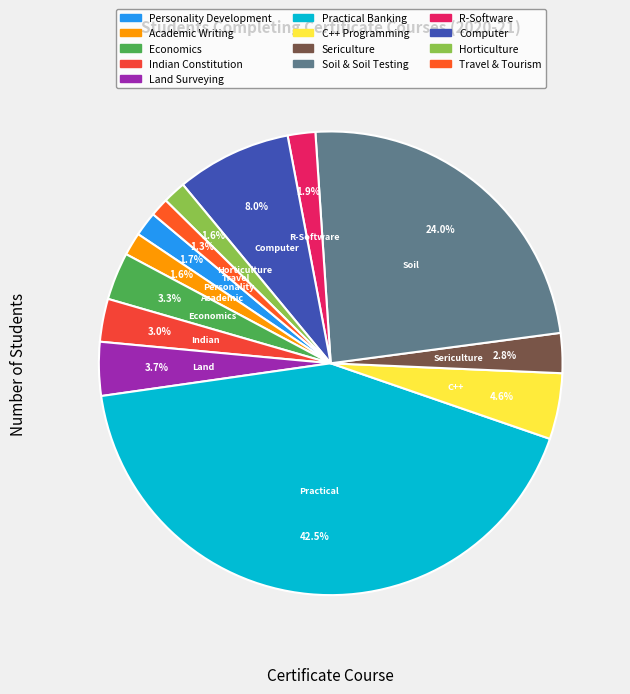

Is it true that Sericulture is 9% of the pie?

False